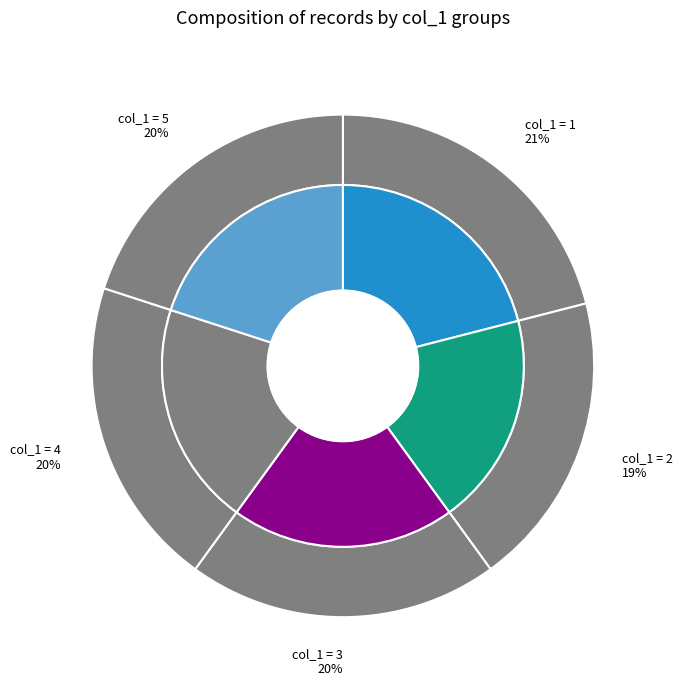

Rank the categories by value from highest to lowest.

col_1 = 1, col_1 = 3, col_1 = 4, col_1 = 5, col_1 = 2